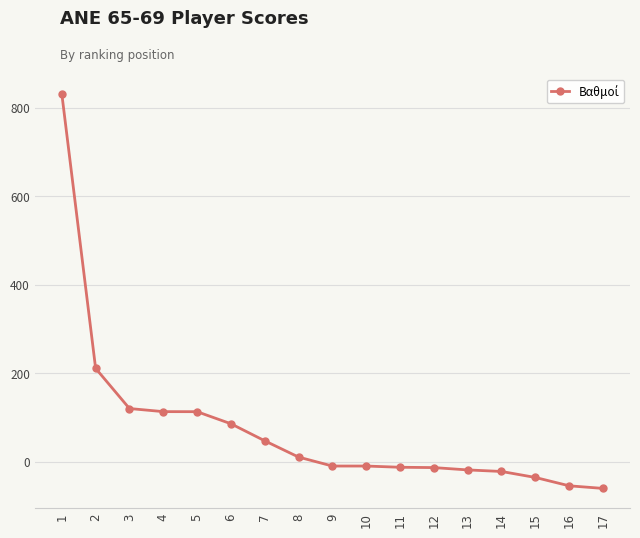

Is it true that the value at 1 is 1315.2?

False